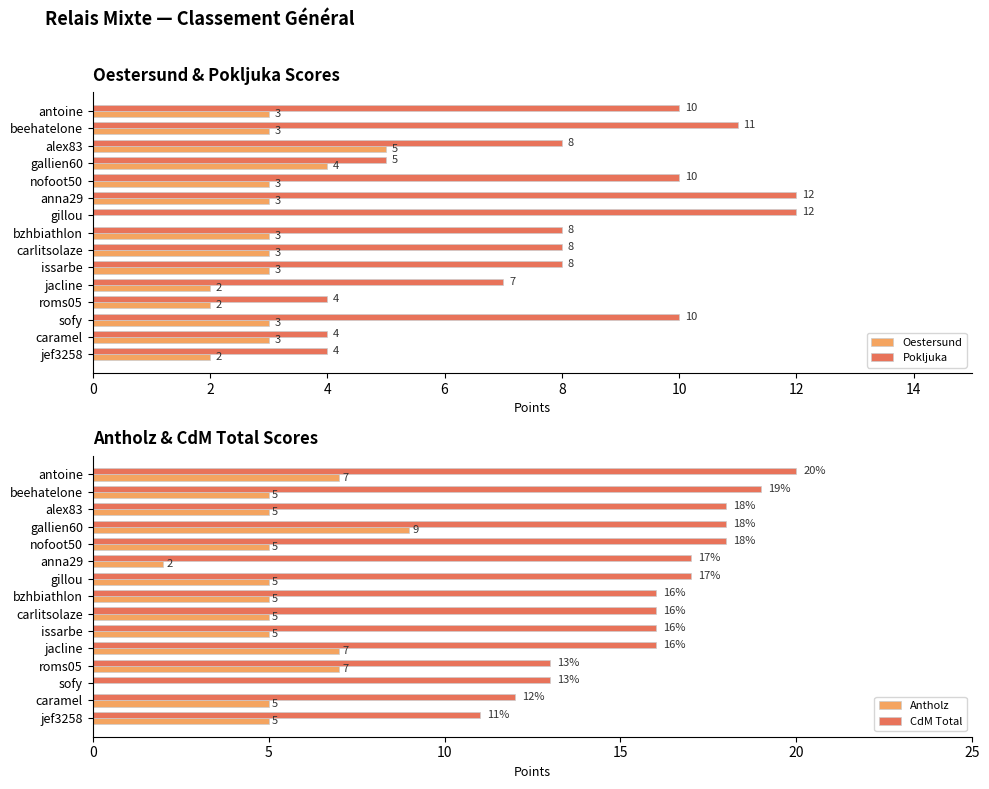

What is the sum of the Oestersund values at roms05 and jacline?

4